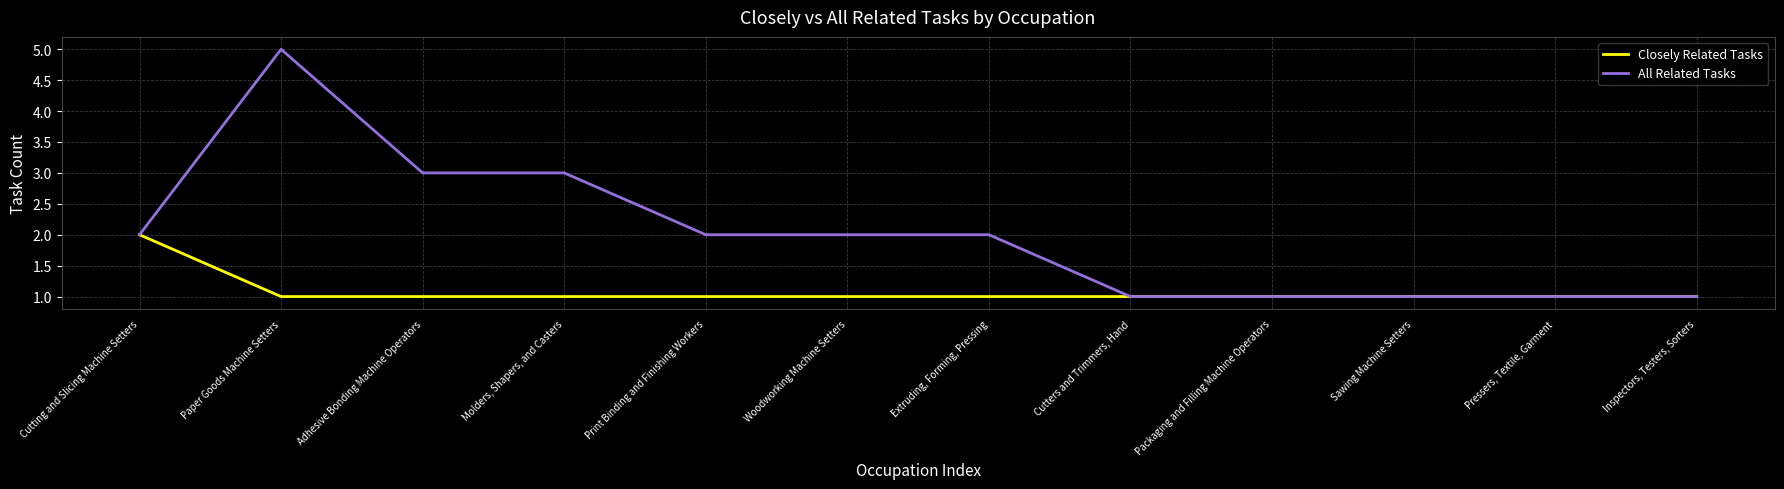

What is the difference between the All Related Tasks values at Woodworking Machine Setters and Adhesive Bonding Machine Operators?

1